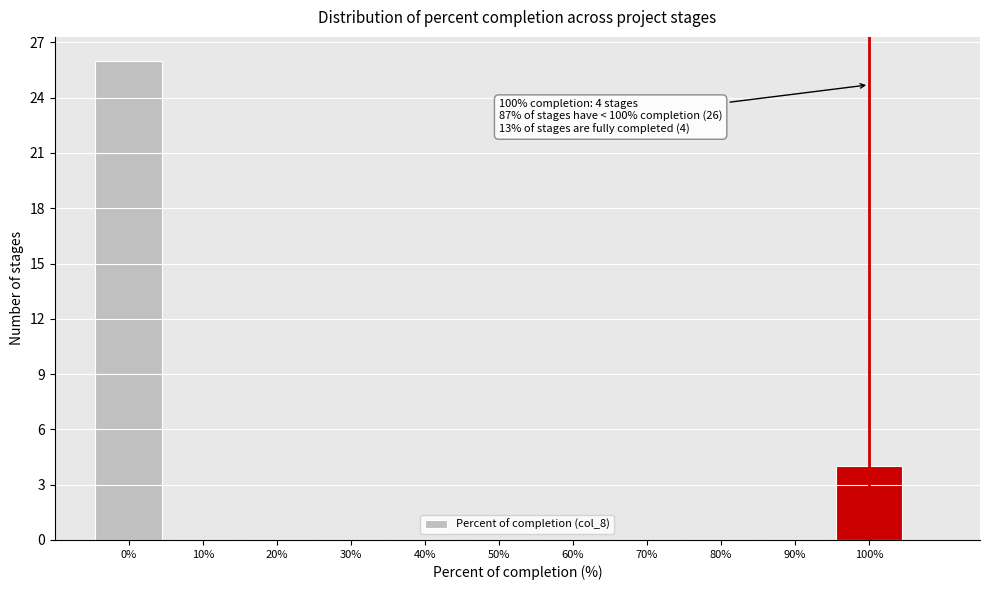

Over which range of the x-axis is the bar tallest?

-5 to 5